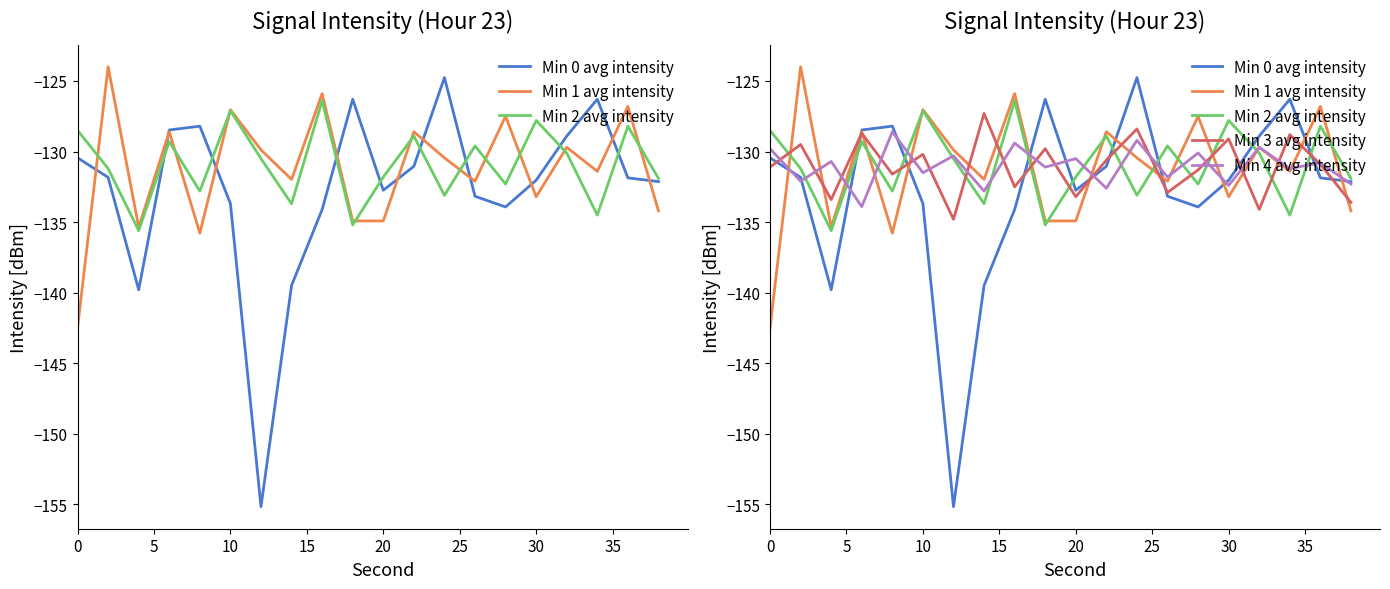

Does the chart display data point markers on the line(s)?

No